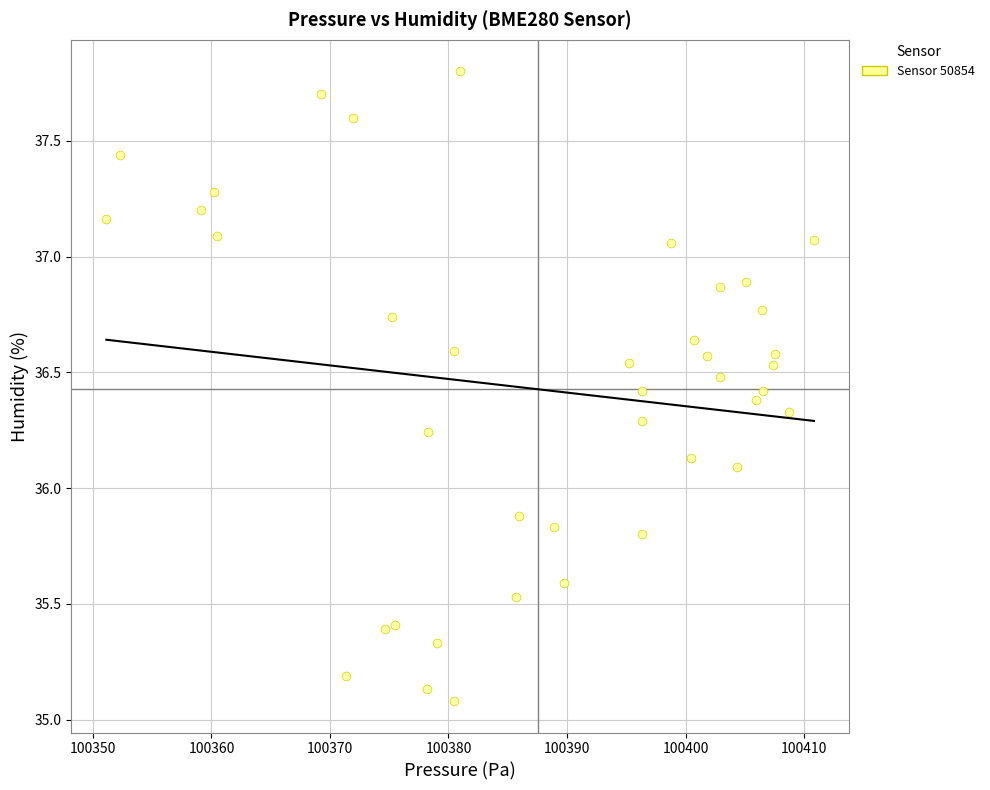

What is the range of X values (max minus min)?

59.7